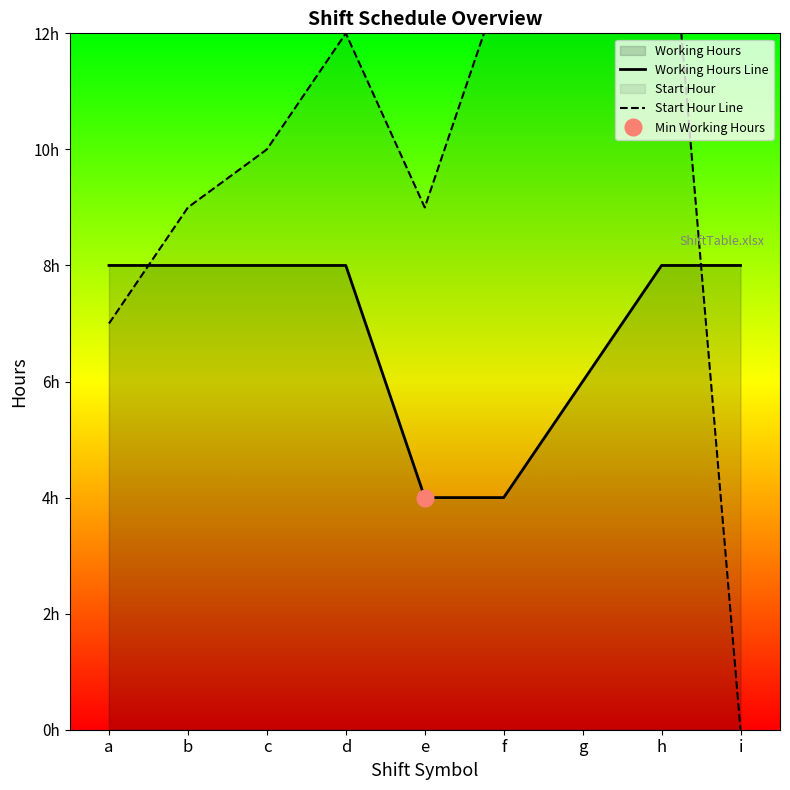

Count the number of categories in the chart.

9